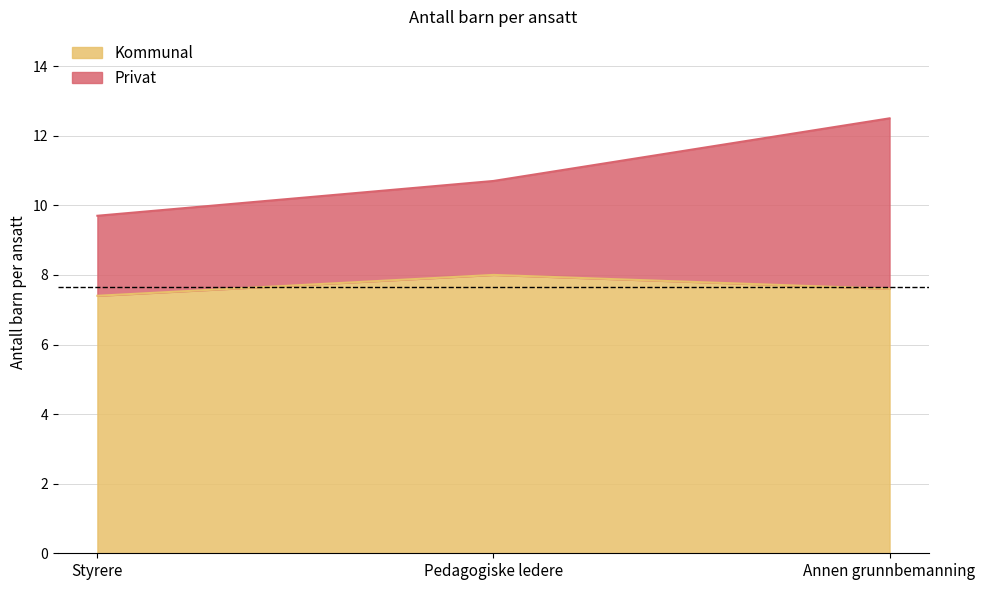

What is the sum of the Privat values at Styrere and Pedagogiske ledere?

20.4